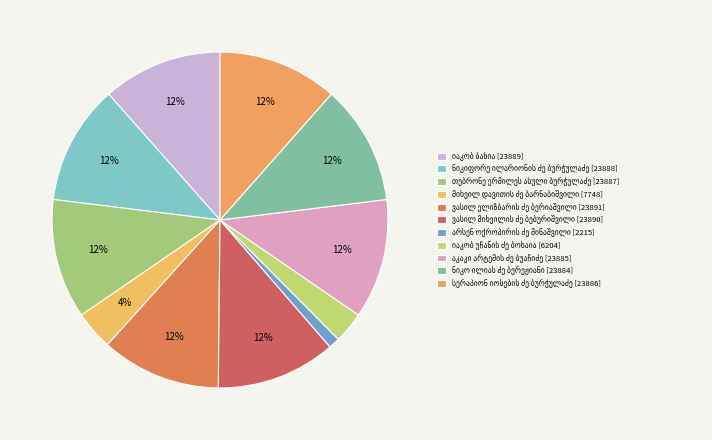

Is სერაპიონ იოსების ძე ბურჭულაძე the majority of the pie?

No